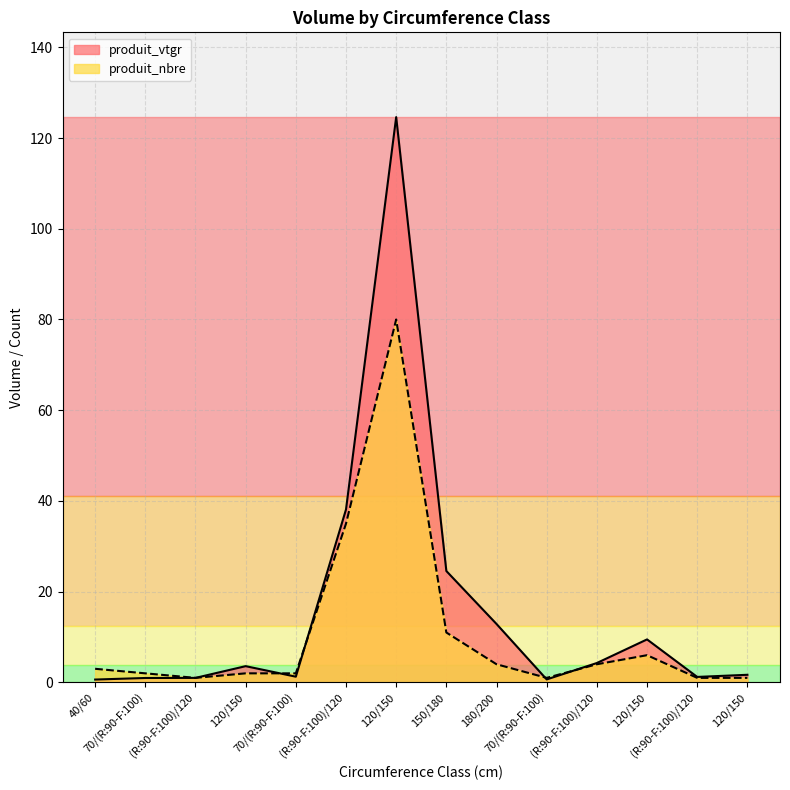

Does the chart have visible grid lines?

Yes